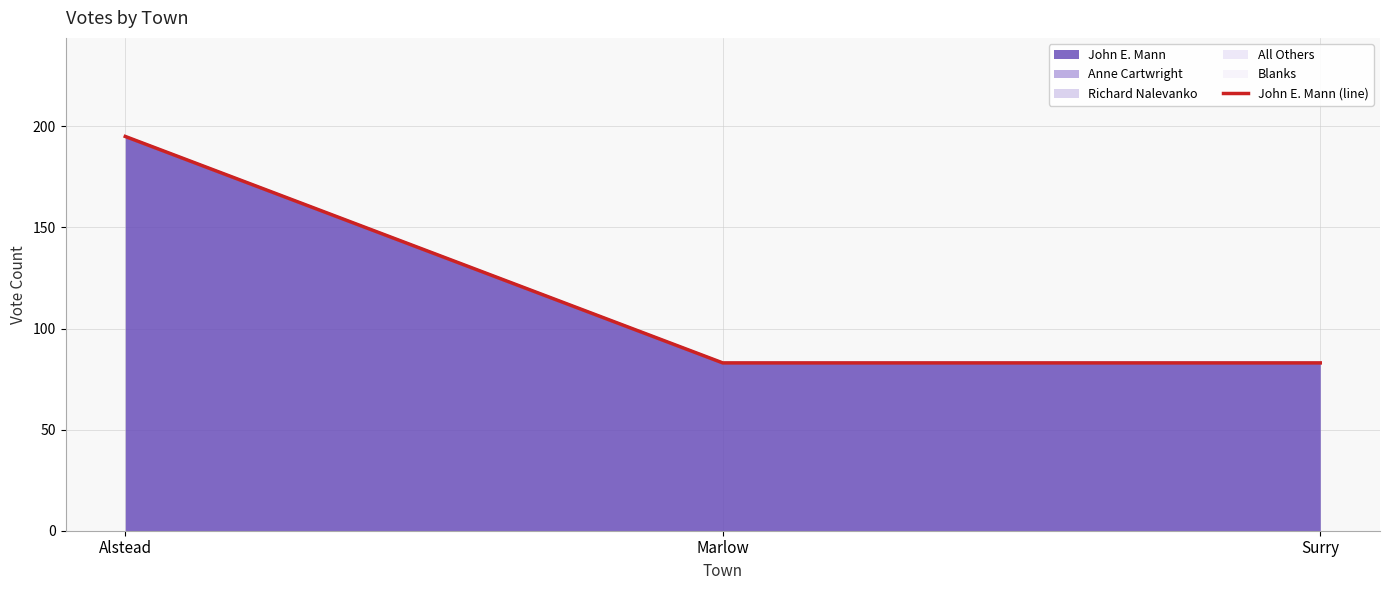

Rank the categories by value from highest to lowest.

Alstead, Marlow, Surry